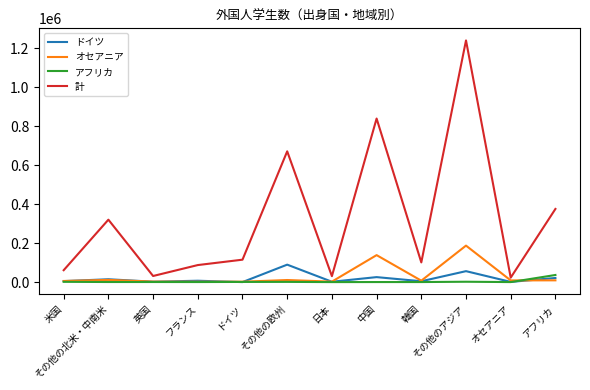

At which category is the sum across all series the highest?

その他のアジア